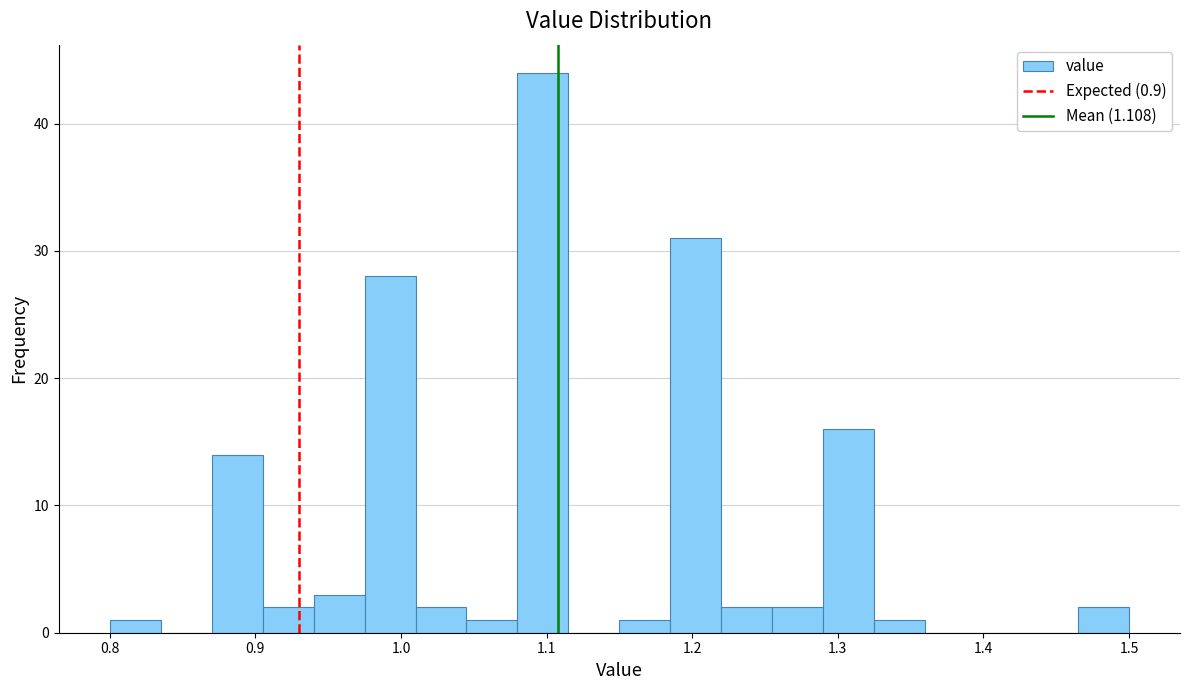

Around what value on the x-axis is the tallest bar? Give the approximate position of its centre, as read against the axis.

1.10